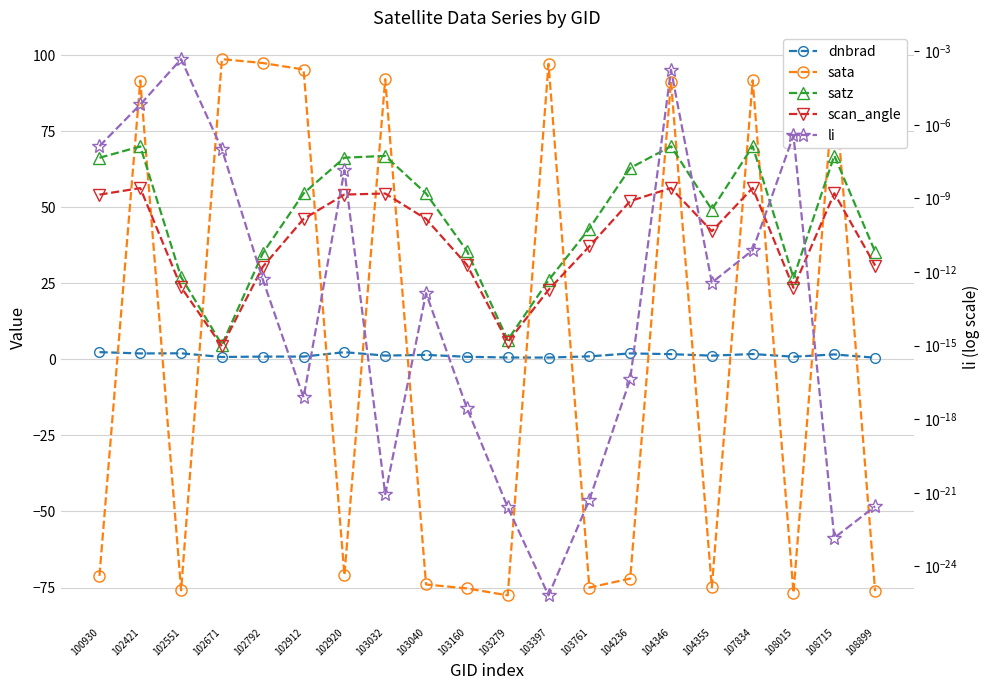

Which series changed the most between 103279 and 104346?

sata